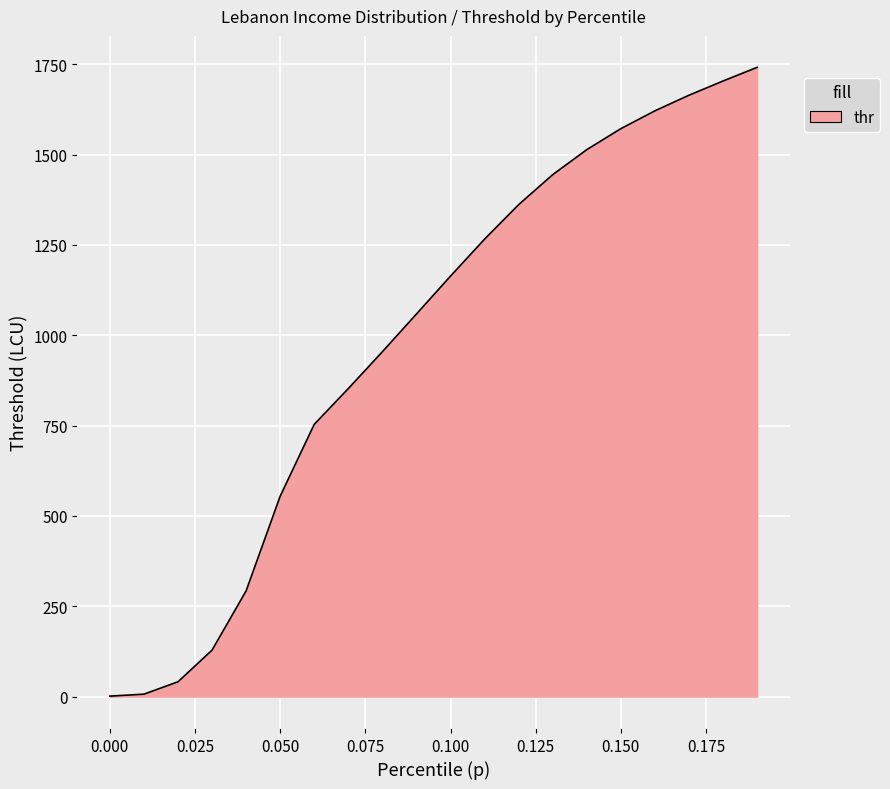

What is the sum of all values?

19694.7